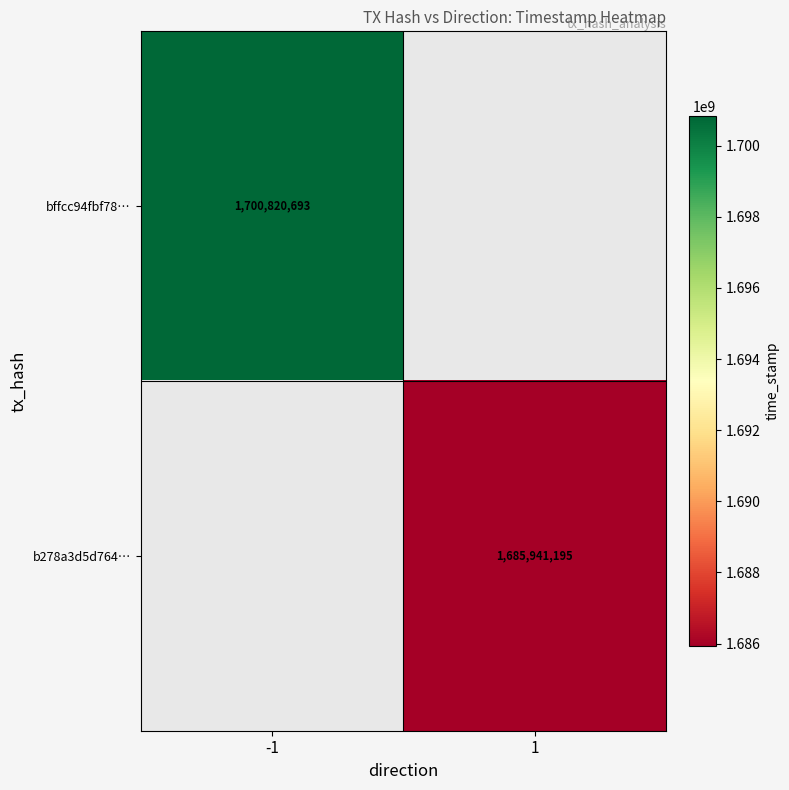

Is the value of bffcc94fbf78… at -1 greater than the value of b278a3d5d764… at 1?

Yes